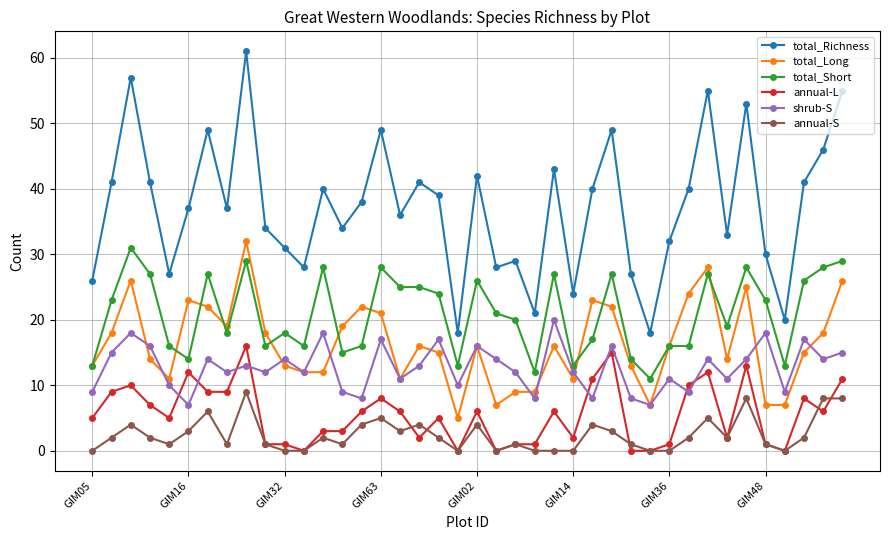

Which series has the largest total across all categories?

total_Richness